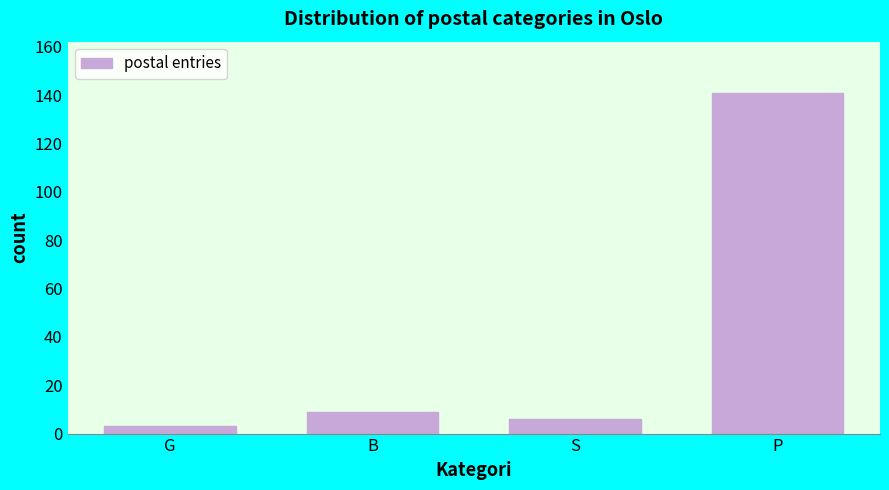

Reading left to right, list all the values displayed in this chart.

G=3	B=9	S=6	P=141